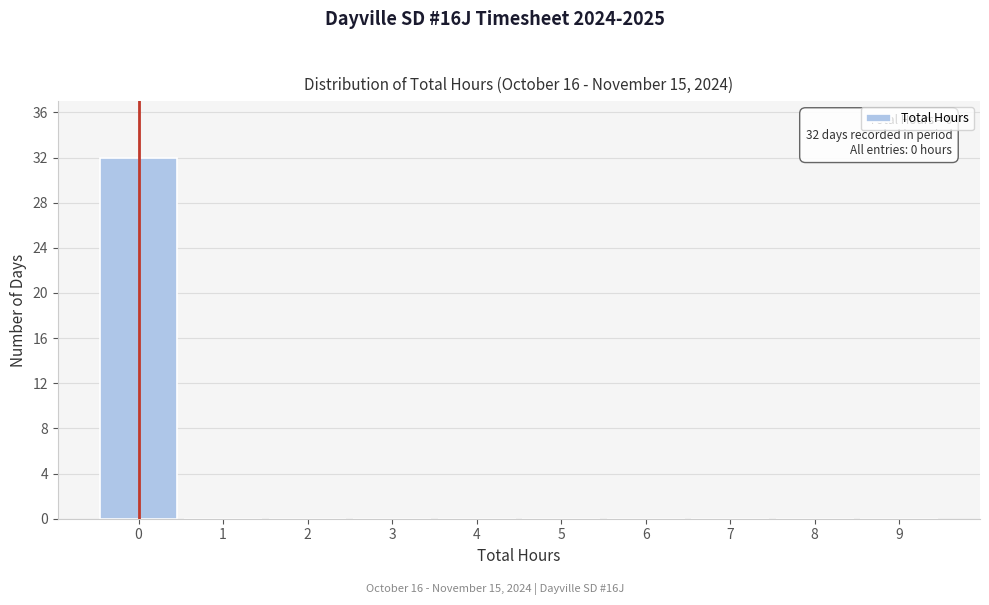

Over which range of the x-axis is the bar tallest?

-0.5 to 0.5